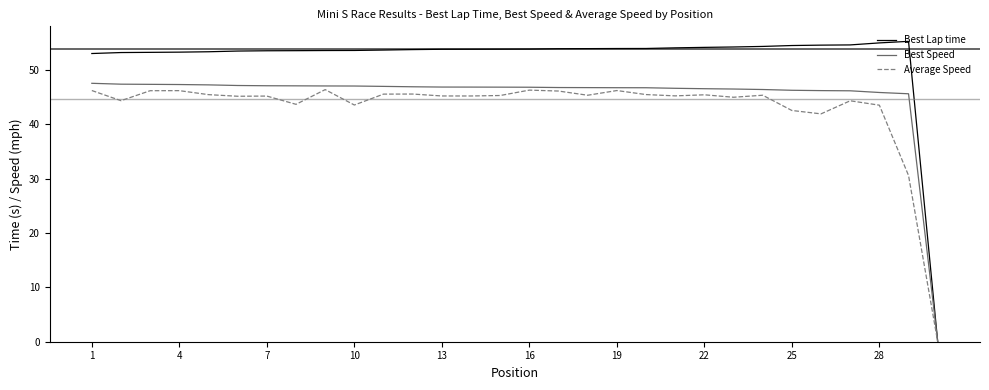

Which series has the widest spread of values?

Best Lap time